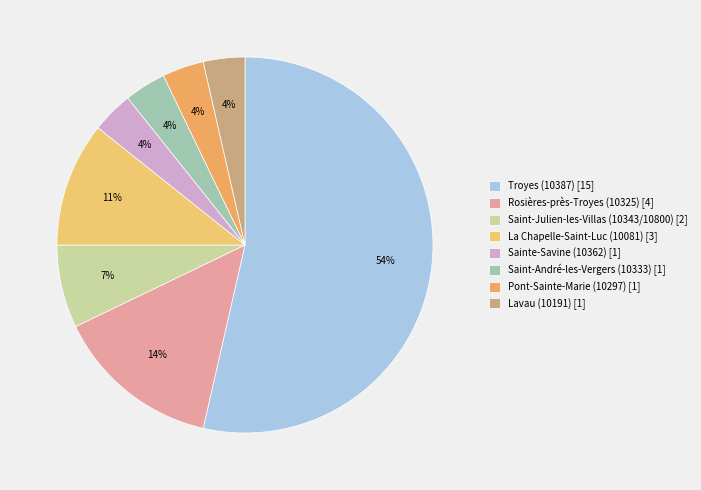

True or false: Sainte-Savine (10362) accounts for 4% of the total.

True